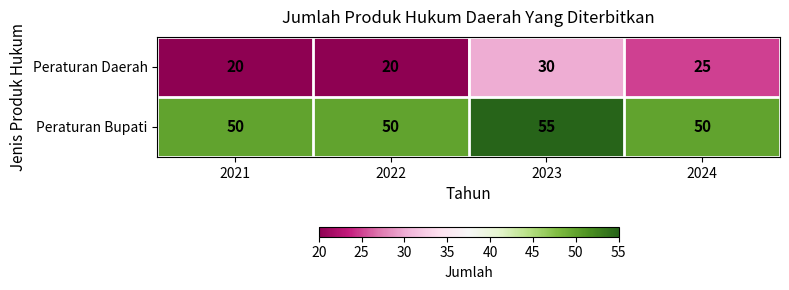

What is the difference between the highest and lowest values at 2024?

25